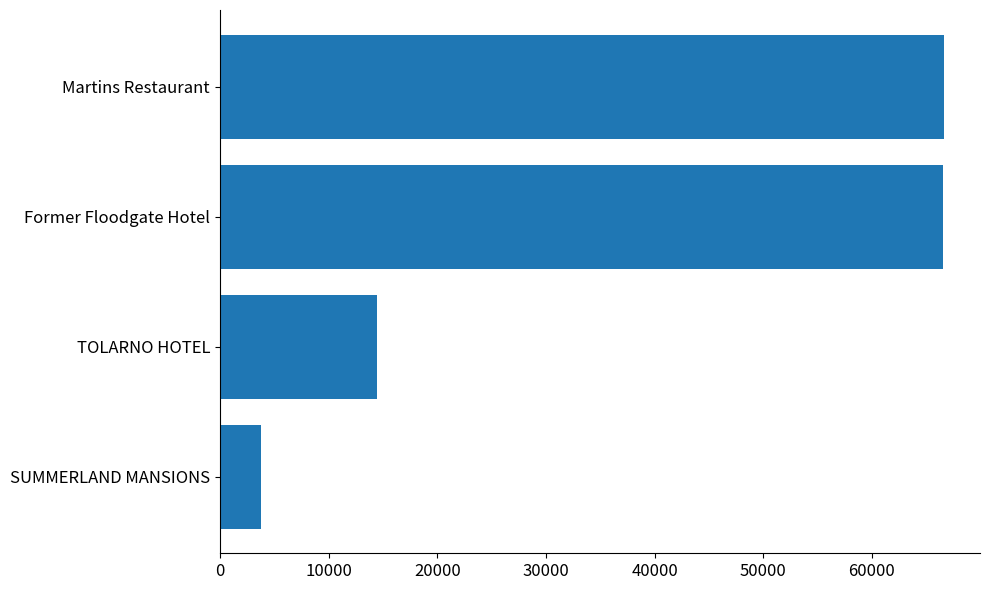

What is the greatest value displayed?

66612